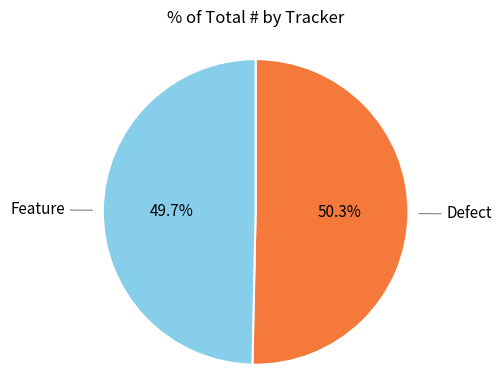

To the nearest percent, what is the average slice percentage?

50%